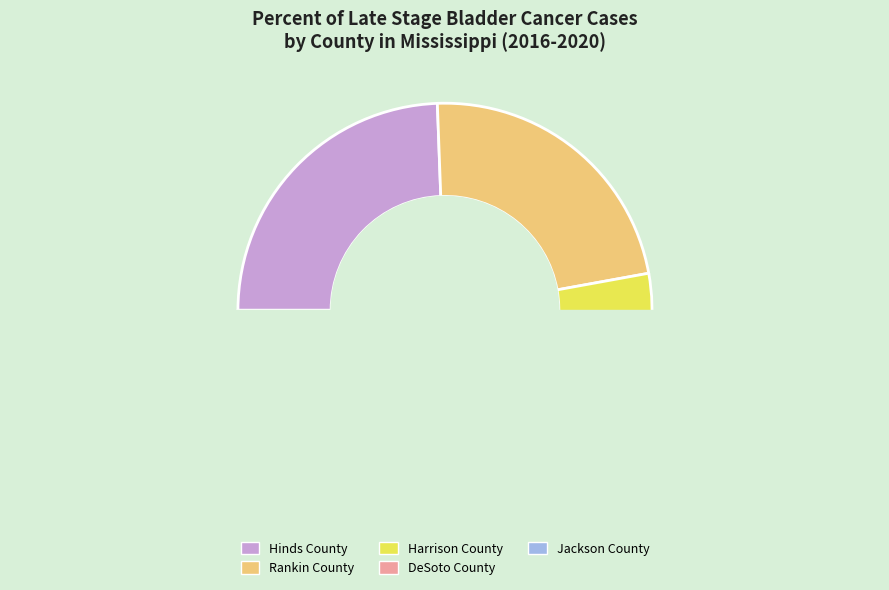

True or false: Jackson County accounts for 20% of the total.

False